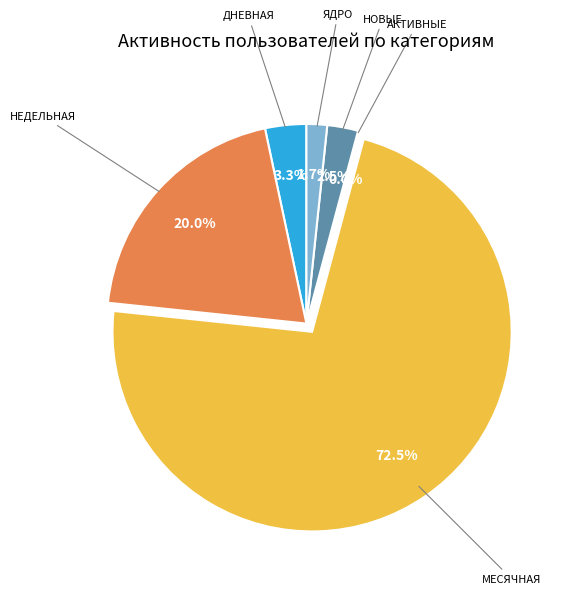

Which category has the biggest portion of the pie?

Месячная=32 (05-11)